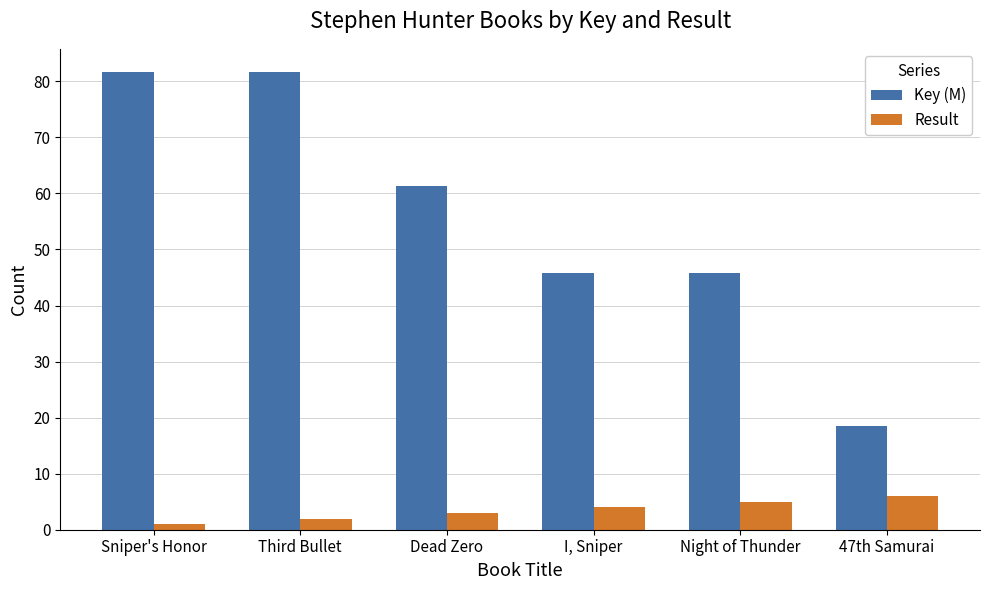

What is the smallest value displayed?

1.0